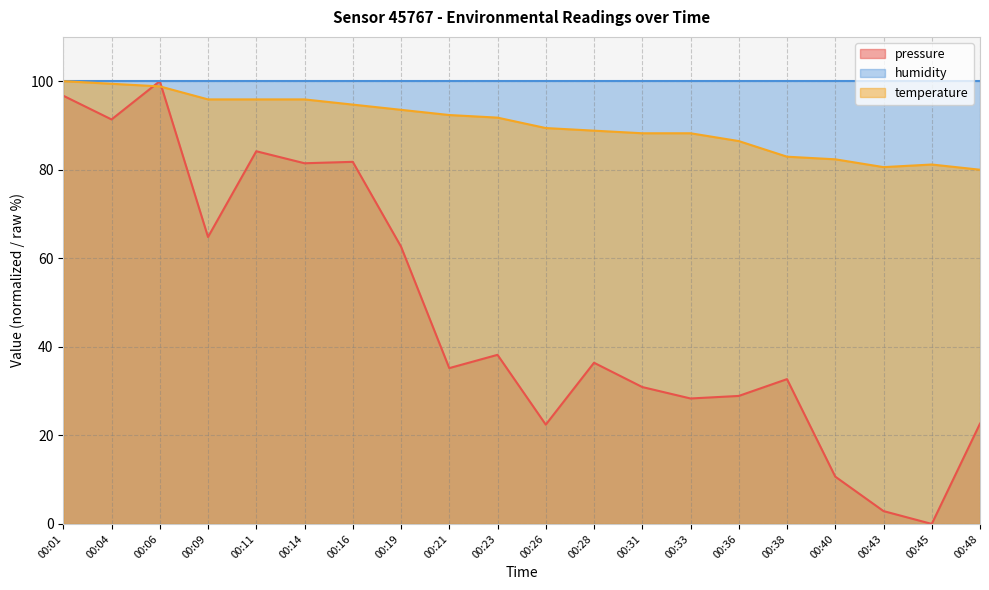

True or false: pressure has more than 1 points higher than both neighbors.

True